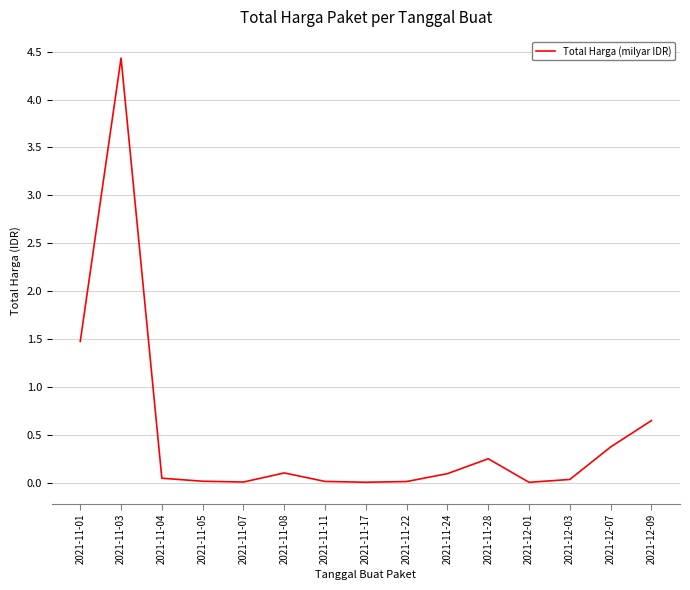

What is the difference between the maximum and minimum values?

4.4